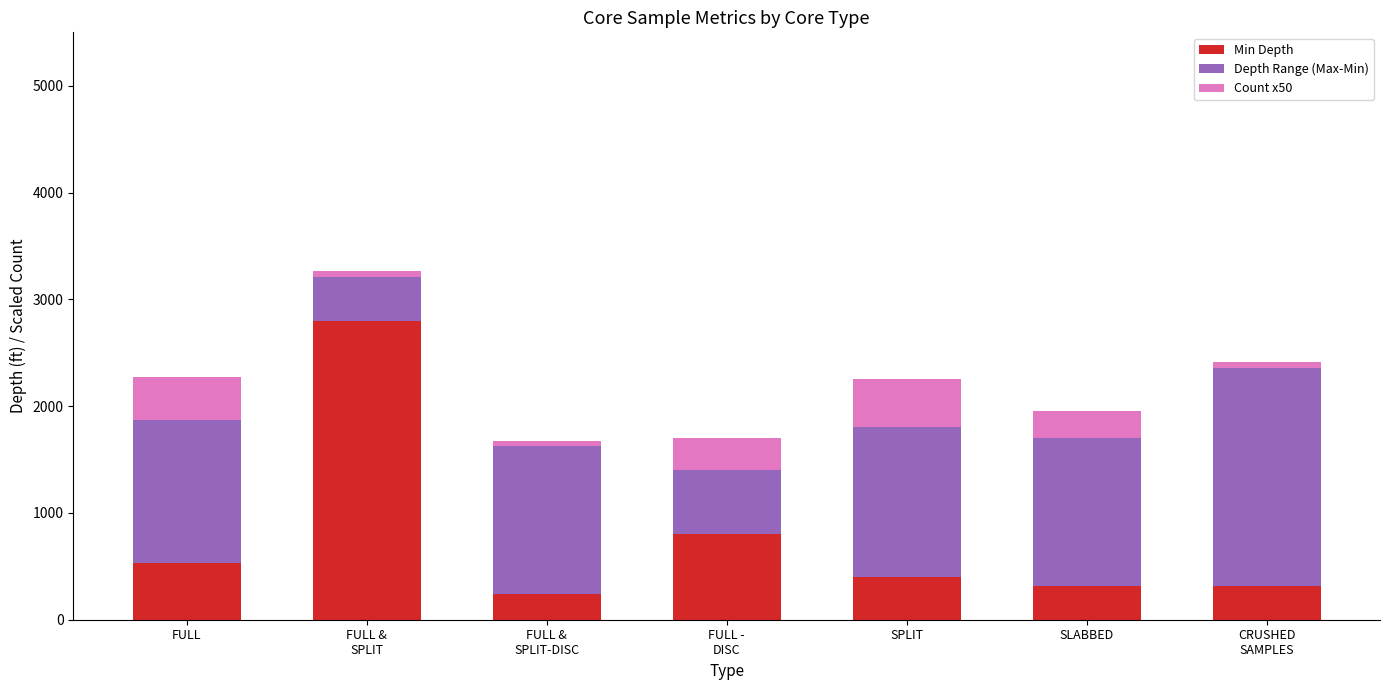

What is the total value across all series at SPLIT?

2250